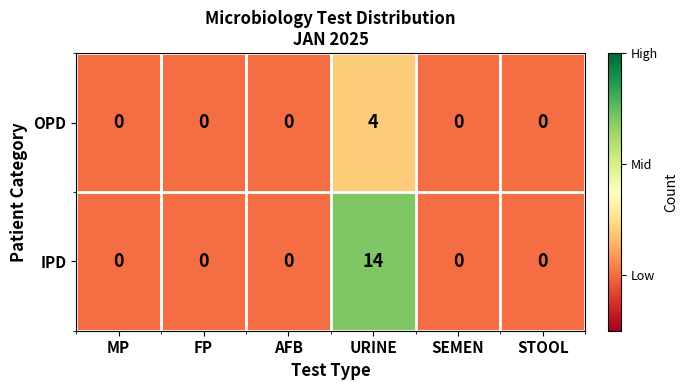

Reading left to right, list all the values displayed in this chart.

OPD: 0	0	0	4	0	0
IPD: 0	0	0	14	0	0